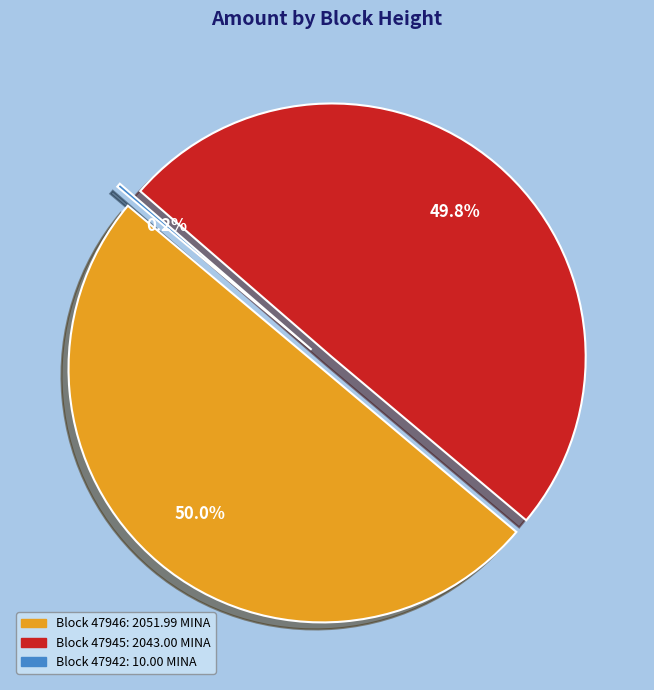

How many segments does this pie chart have?

3